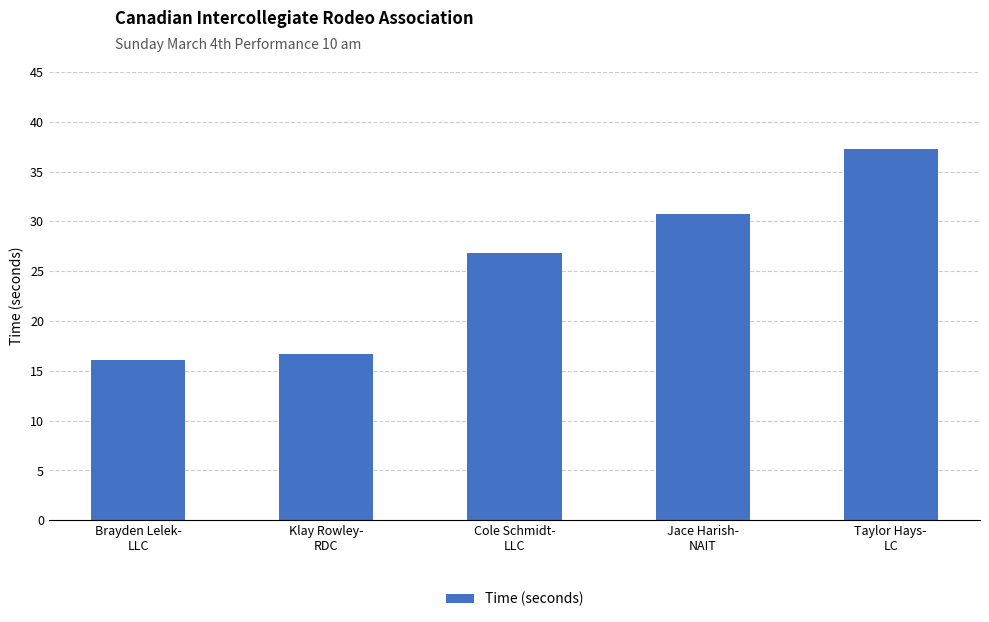

What is the difference between the values at Brayden Lelek-
LLC and Jace Harish-
NAIT?

14.6